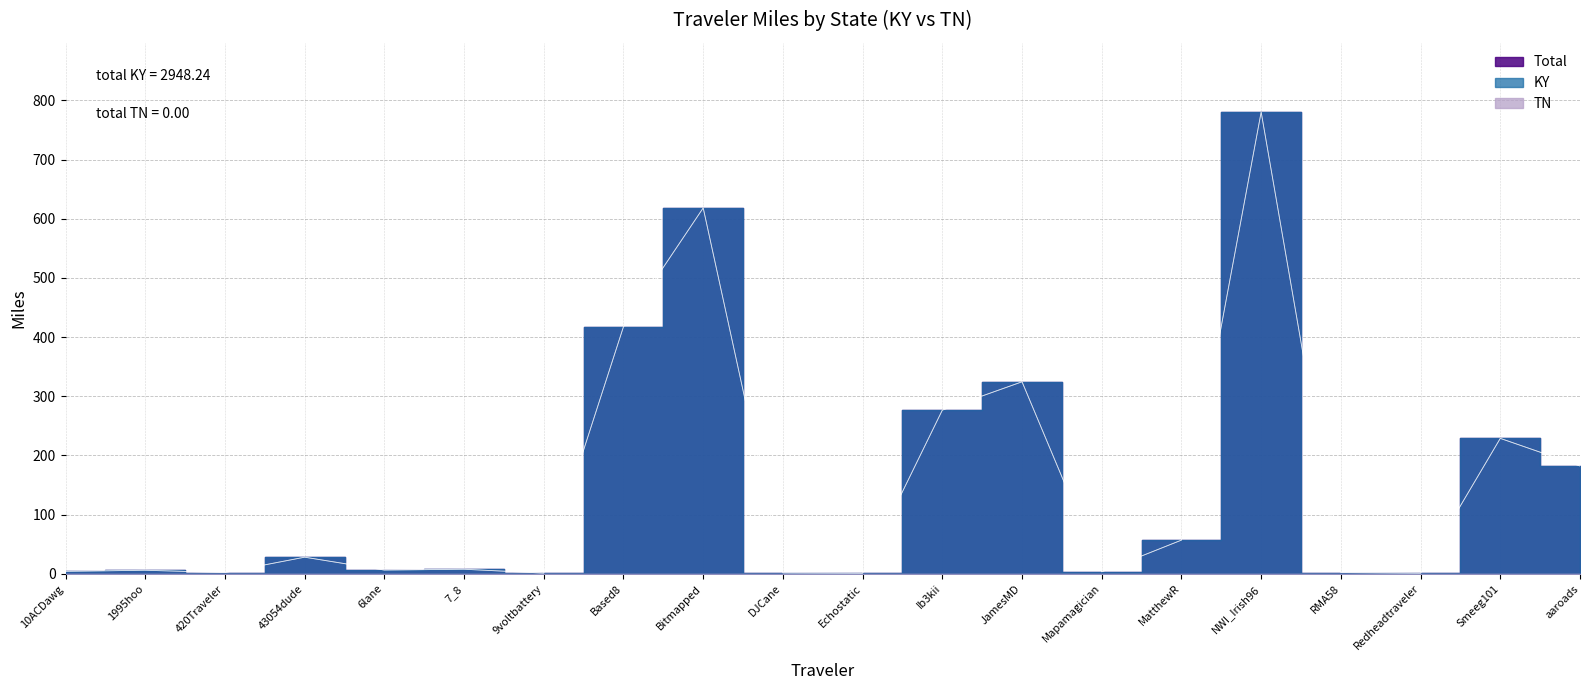

What is the label of the 15th point from the right?

7_8